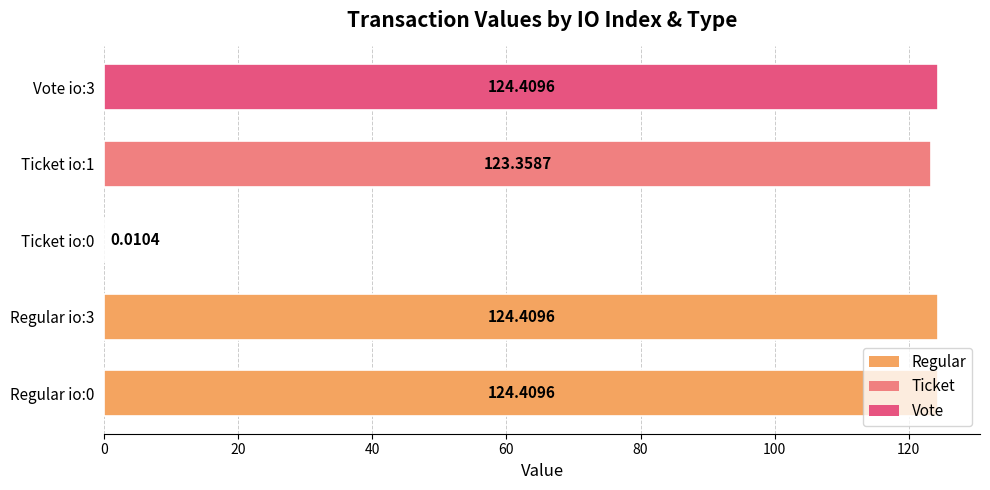

Are the bars horizontal?

Yes